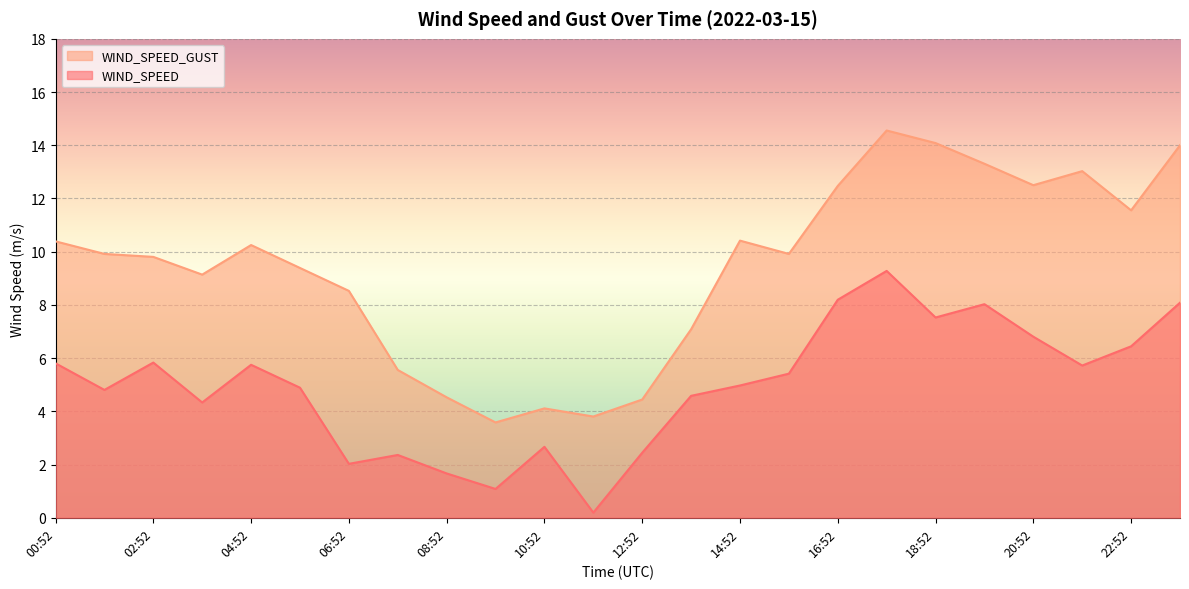

Which label corresponds to the smallest value in the chart?

11:52